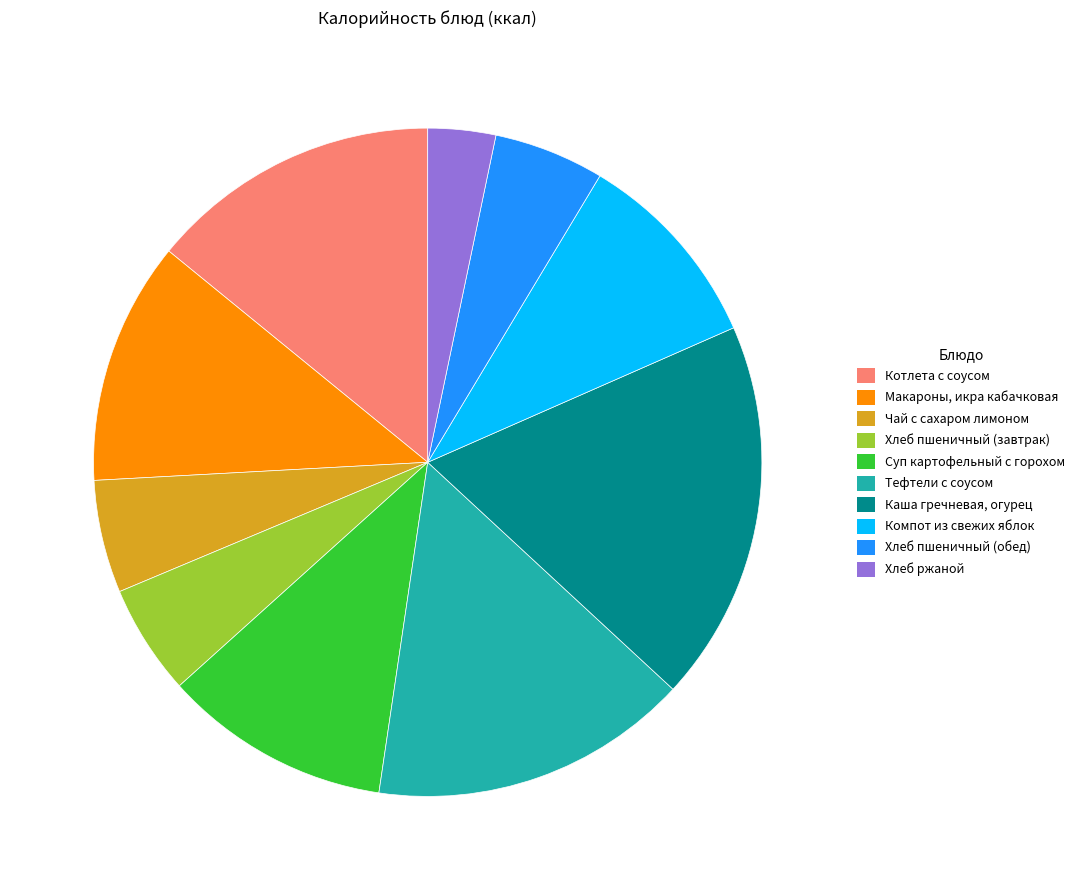

True or false: Чай с сахаром лимоном accounts for 5% of the total.

True